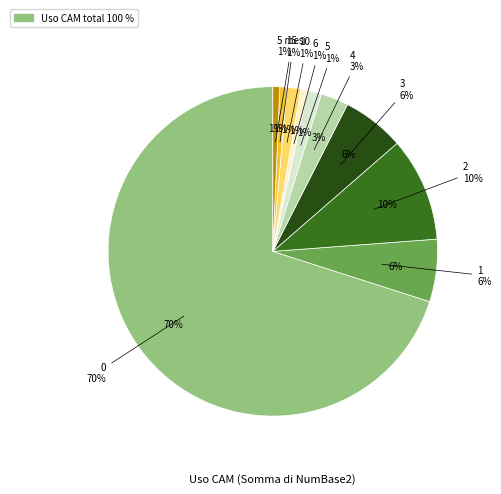

Do 2 and 3 together represent more than half of the pie?

No